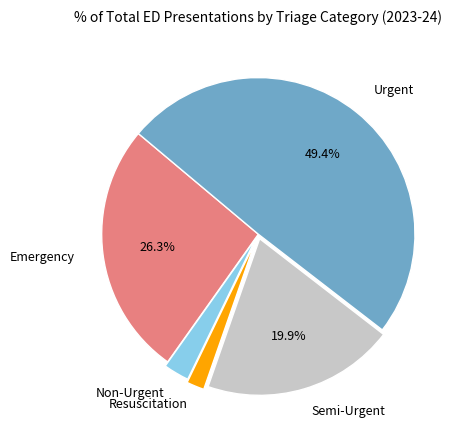

Is there a majority slice in this chart?

No